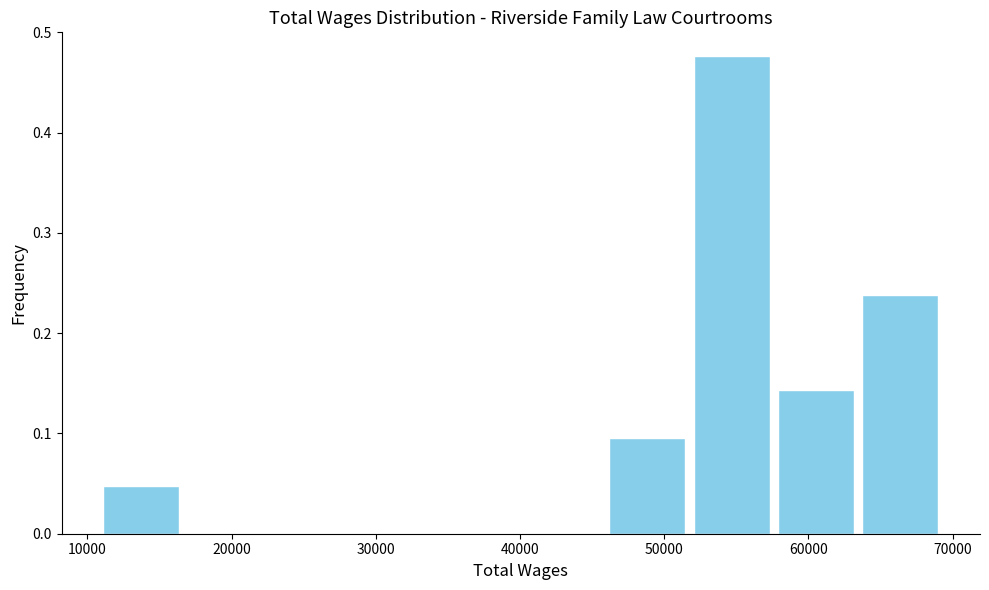

Reading left to right, transcribe this chart: for each bar, give the range it covers on the x-axis and its height. Neither the bar edges nor the heights are printed on the chart, so give them approximately, as read against the axes.

11000 to 17000: 0.05
17000 to 23000: 0
23000 to 28000: 0
28000 to 34000: 0
34000 to 40000: 0
40000 to 46000: 0
46000 to 52000: 0.10
52000 to 58000: 0.48
58000 to 63000: 0.14
63000 to 69000: 0.24